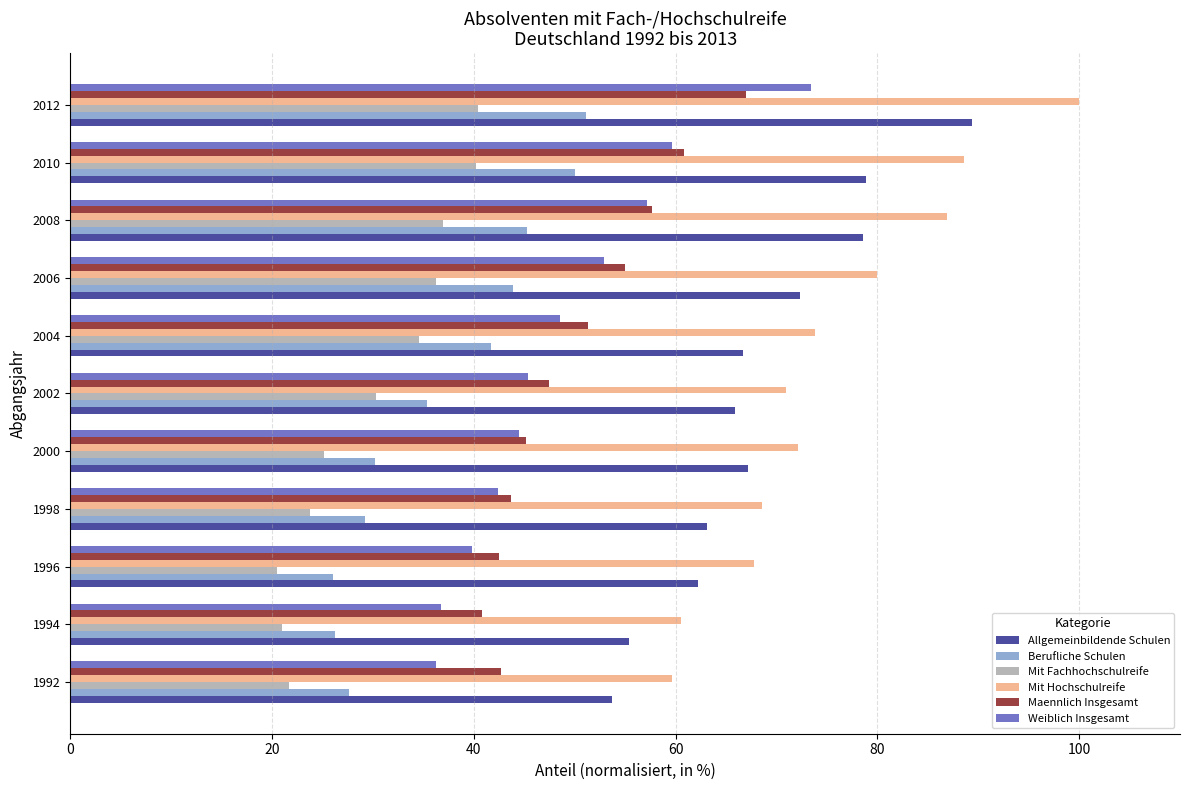

What is the spread (max minus min) of values at 2002?

40.6